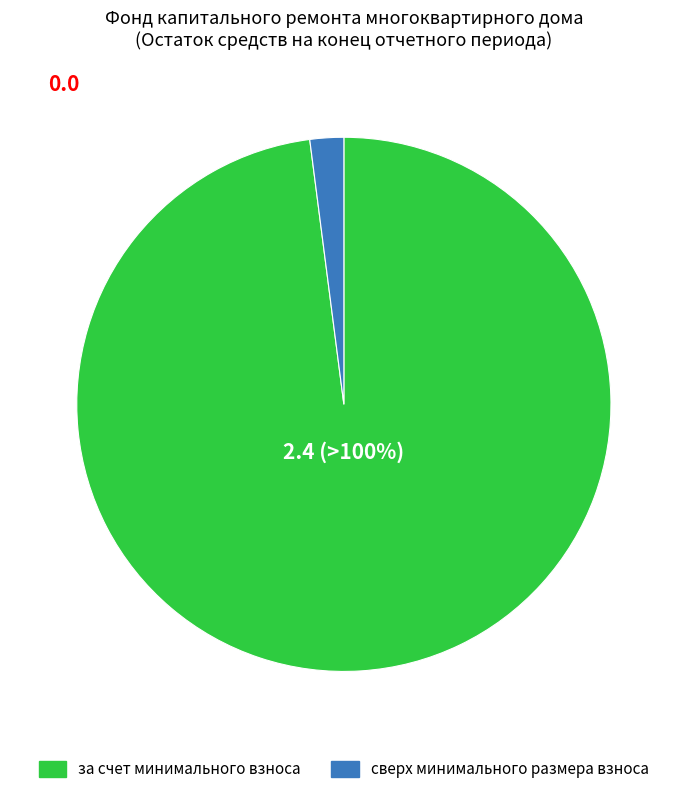

Count the number of slices in the pie.

2